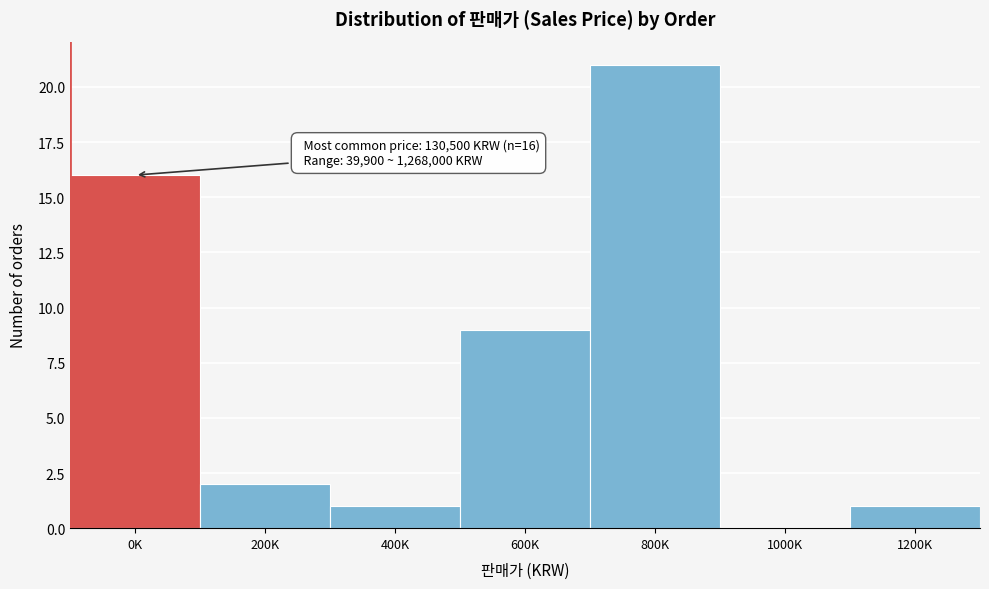

Reading left to right, what are all the values shown in this chart?

0K=16	200K=2	400K=1	600K=9	800K=21	1000K=0	1200K=1